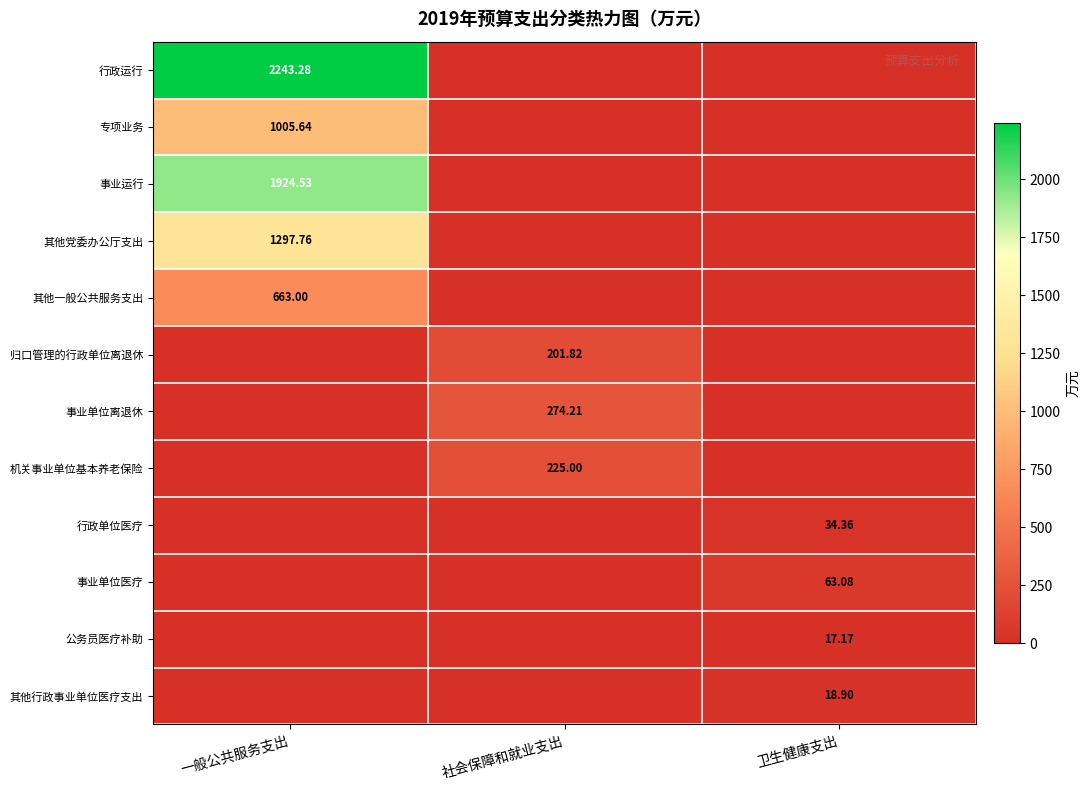

What is the sum of the 事业运行 values at 卫生健康支出 and 一般公共服务支出?

1924.5